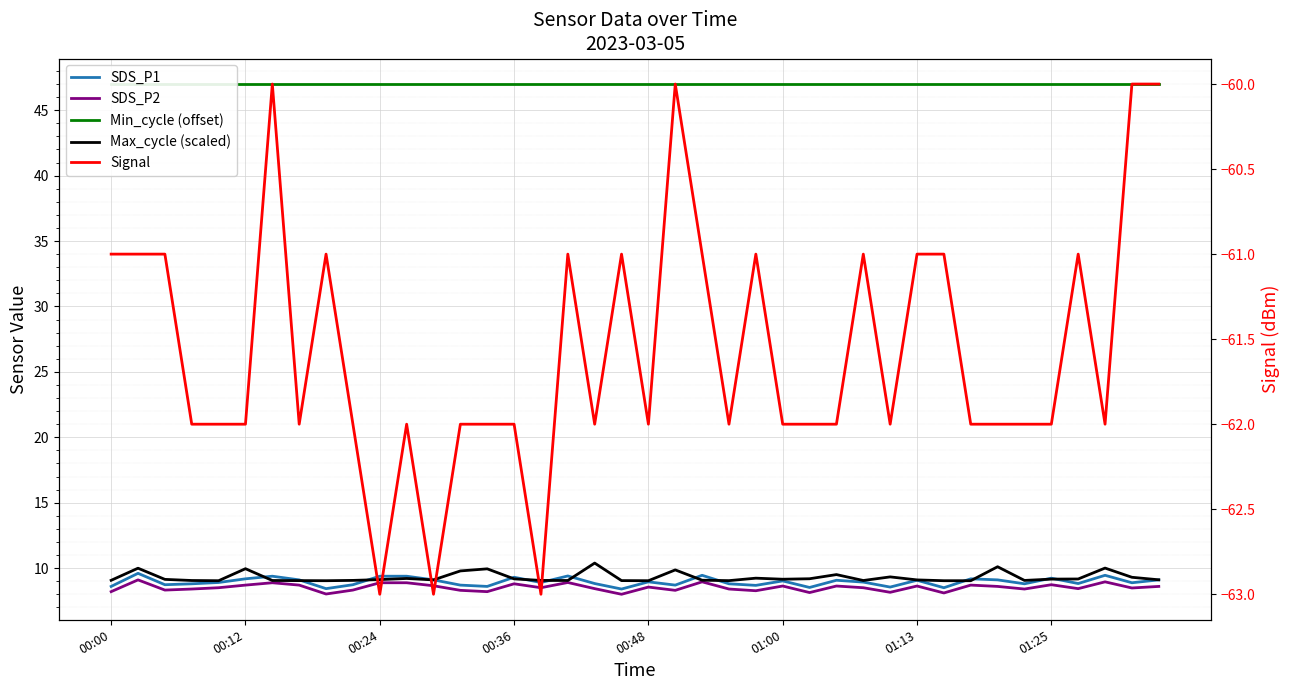

How many lines are shown in the chart?

5